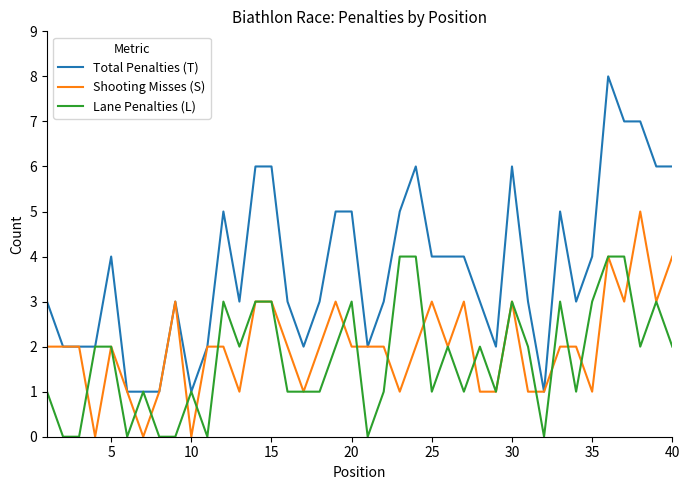

Which series has the largest total across all categories?

Total Penalties (T)